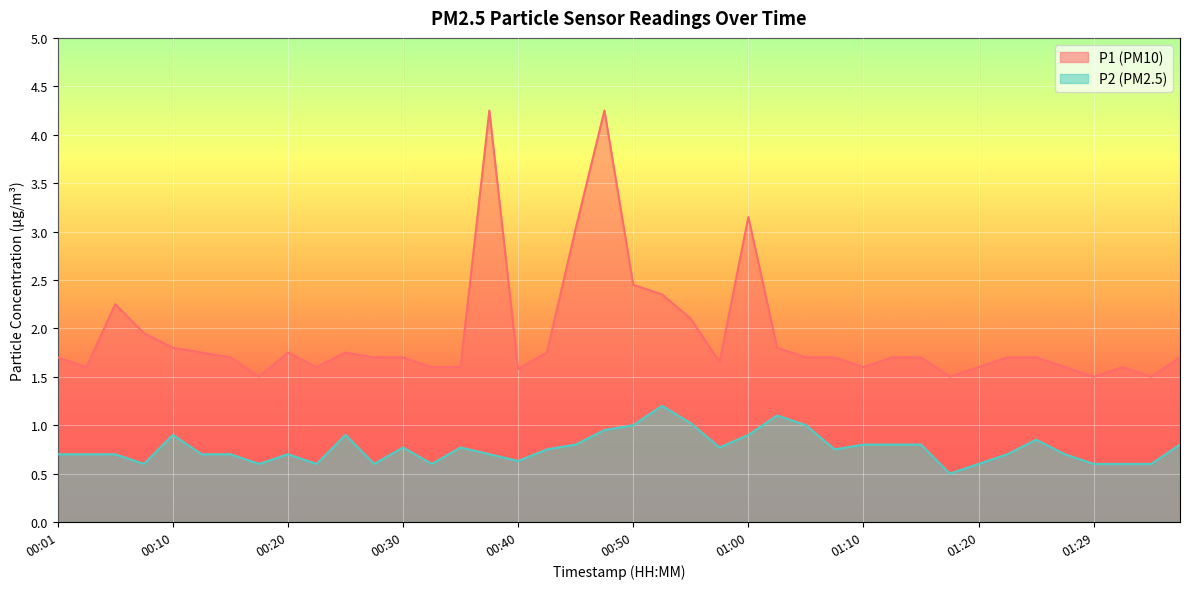

In P1, how many points are higher than both neighbors (excluding endpoints)?

7